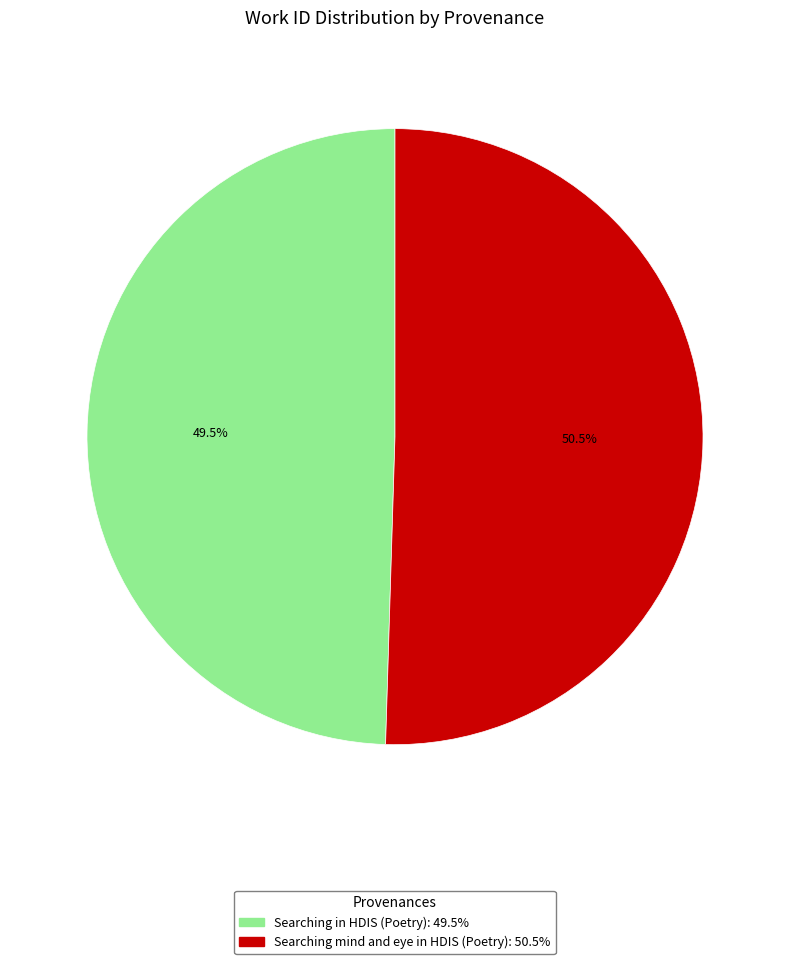

How many segments does this pie chart have?

2